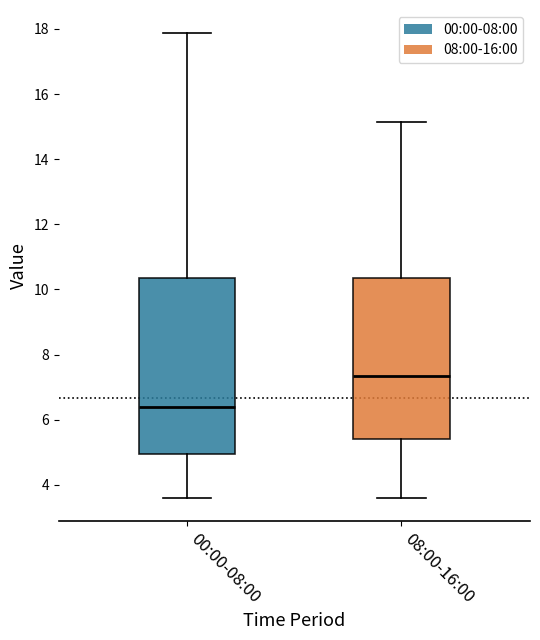

Which box has the highest median line?

08:00-16:00